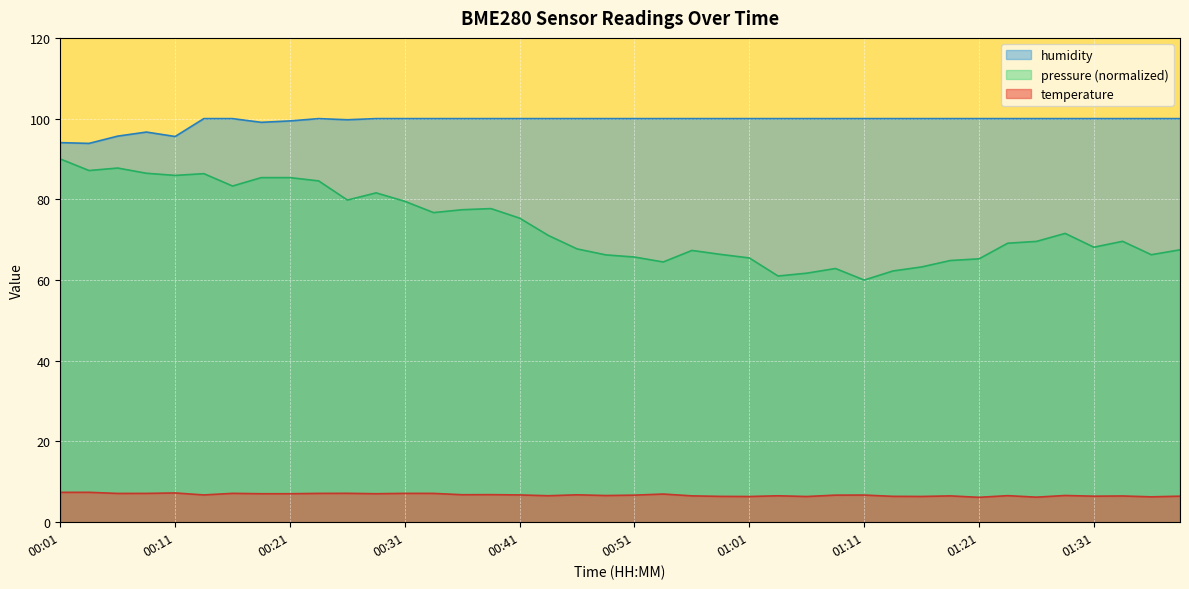

Which label corresponds to the largest value in the chart?

00:13